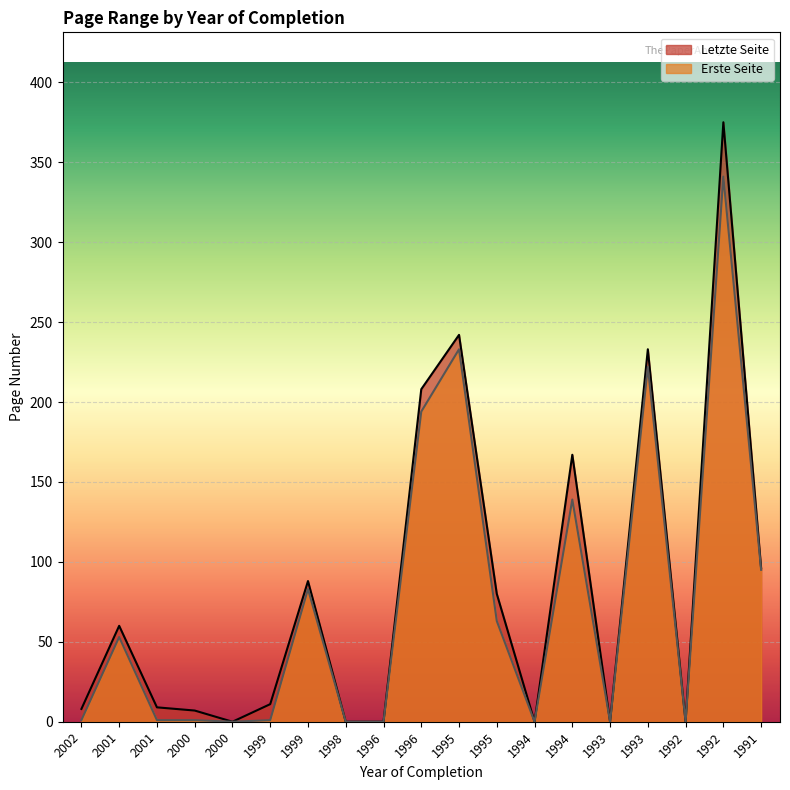

At how many categories does at least one series exceed 162?

5